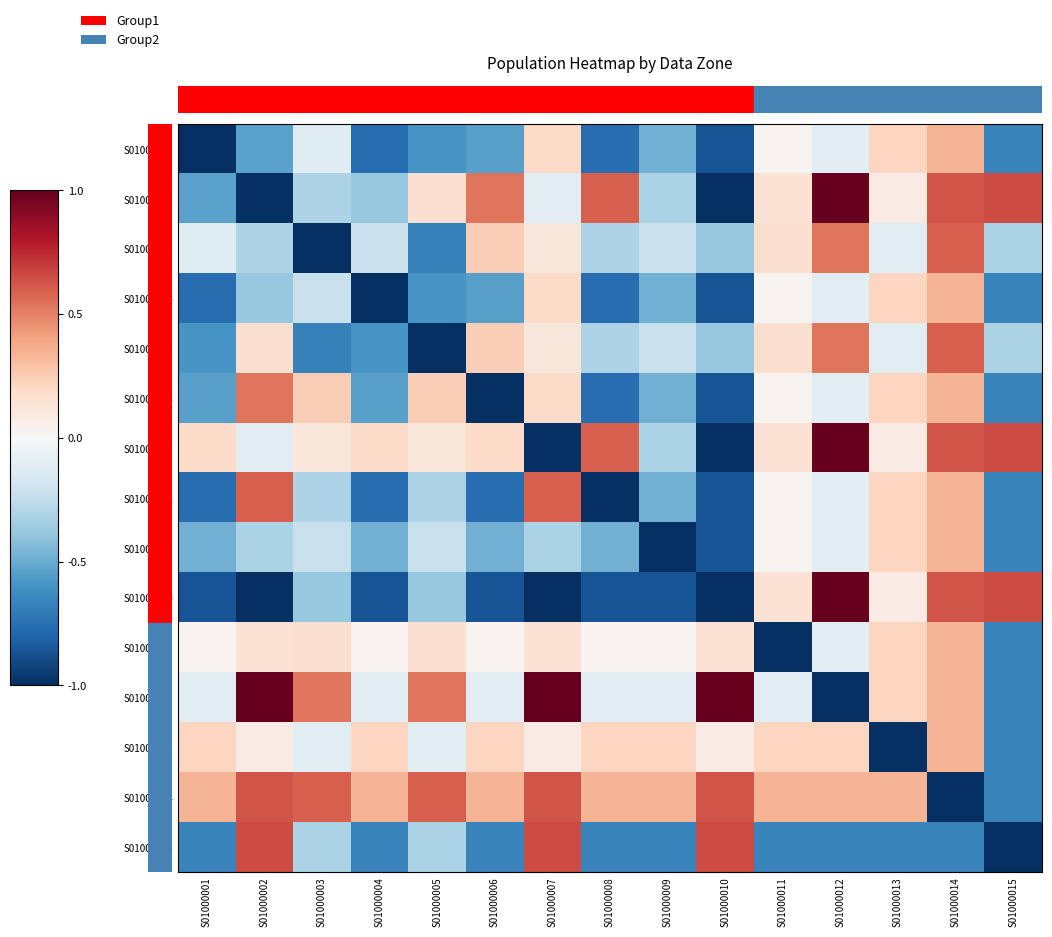

At which category is the sum across all series the highest?

S01000014